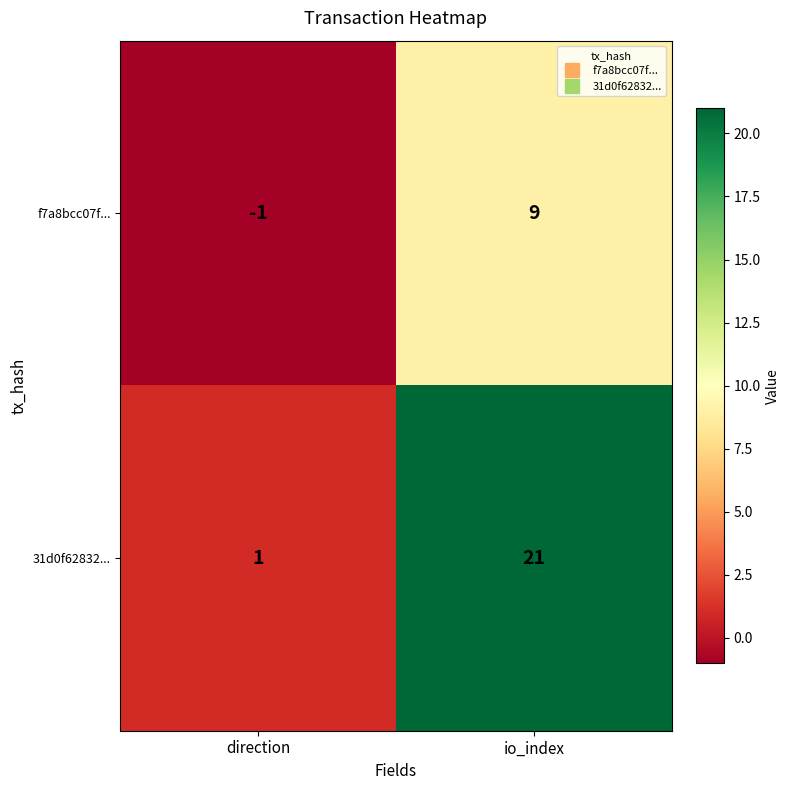

At which category is the sum across all series the highest?

io_index